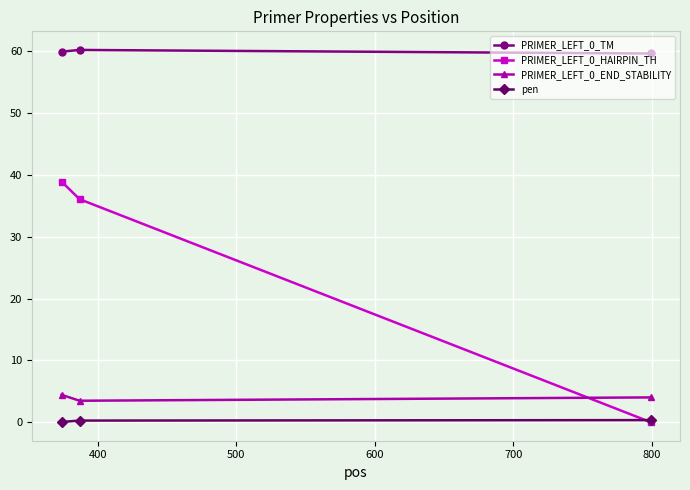

What is the lowest value of the PRIMER_LEFT_0_END_STABILITY series?

3.5